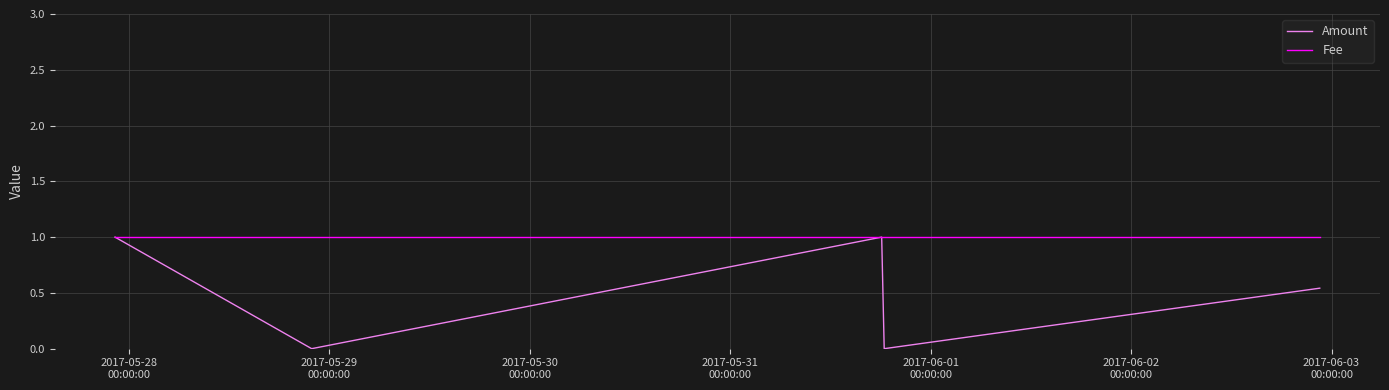

At which category is the sum across all series the highest?

2017-05-28
00:00:00